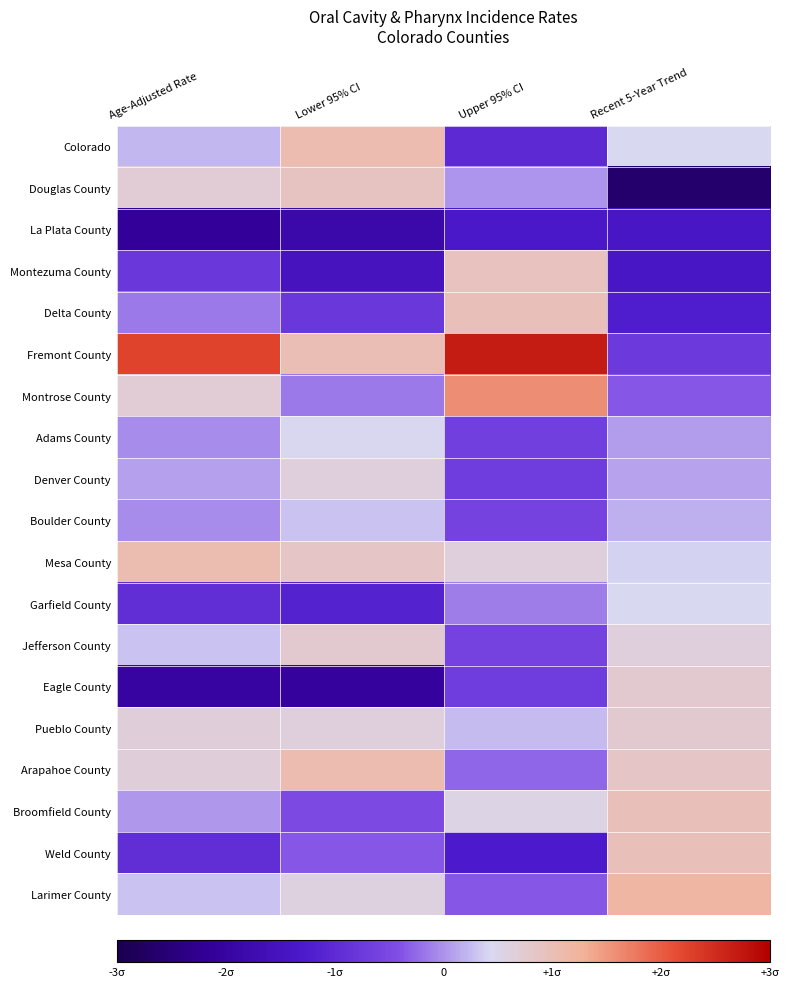

Reading left to right, transcribe all the data shown in this chart.

Colorado: Age-Adjusted Rate=0.2	Lower 95% CI=1.1	Upper 95% CI=-1.0	Recent 5-Year Trend=0.4
Douglas County: Age-Adjusted Rate=0.7	Lower 95% CI=0.9	Upper 95% CI=0.0	Recent 5-Year Trend=-2.6
La Plata County: Age-Adjusted Rate=-2.1	Lower 95% CI=-1.8	Upper 95% CI=-1.3	Recent 5-Year Trend=-1.4
Montezuma County: Age-Adjusted Rate=-0.8	Lower 95% CI=-1.5	Upper 95% CI=0.9	Recent 5-Year Trend=-1.4
Delta County: Age-Adjusted Rate=-0.2	Lower 95% CI=-0.8	Upper 95% CI=1.0	Recent 5-Year Trend=-1.2
Fremont County: Age-Adjusted Rate=2.2	Lower 95% CI=1.0	Upper 95% CI=2.7	Recent 5-Year Trend=-0.7
Montrose County: Age-Adjusted Rate=0.7	Lower 95% CI=-0.2	Upper 95% CI=1.6	Recent 5-Year Trend=-0.4
Adams County: Age-Adjusted Rate=-0.0	Lower 95% CI=0.4	Upper 95% CI=-0.6	Recent 5-Year Trend=0.1
Denver County: Age-Adjusted Rate=0.1	Lower 95% CI=0.7	Upper 95% CI=-0.7	Recent 5-Year Trend=0.1
Boulder County: Age-Adjusted Rate=-0.0	Lower 95% CI=0.3	Upper 95% CI=-0.6	Recent 5-Year Trend=0.2
Mesa County: Age-Adjusted Rate=1.0	Lower 95% CI=0.9	Upper 95% CI=0.6	Recent 5-Year Trend=0.4
Garfield County: Age-Adjusted Rate=-0.9	Lower 95% CI=-1.1	Upper 95% CI=-0.1	Recent 5-Year Trend=0.4
Jefferson County: Age-Adjusted Rate=0.3	Lower 95% CI=0.8	Upper 95% CI=-0.6	Recent 5-Year Trend=0.6
Eagle County: Age-Adjusted Rate=-2.0	Lower 95% CI=-2.1	Upper 95% CI=-0.7	Recent 5-Year Trend=0.8
Pueblo County: Age-Adjusted Rate=0.7	Lower 95% CI=0.7	Upper 95% CI=0.3	Recent 5-Year Trend=0.8
Arapahoe County: Age-Adjusted Rate=0.7	Lower 95% CI=1.1	Upper 95% CI=-0.3	Recent 5-Year Trend=0.9
Broomfield County: Age-Adjusted Rate=0.0	Lower 95% CI=-0.5	Upper 95% CI=0.5	Recent 5-Year Trend=1.0
Weld County: Age-Adjusted Rate=-0.9	Lower 95% CI=-0.4	Upper 95% CI=-1.3	Recent 5-Year Trend=1.0
Larimer County: Age-Adjusted Rate=0.3	Lower 95% CI=0.6	Upper 95% CI=-0.4	Recent 5-Year Trend=1.2